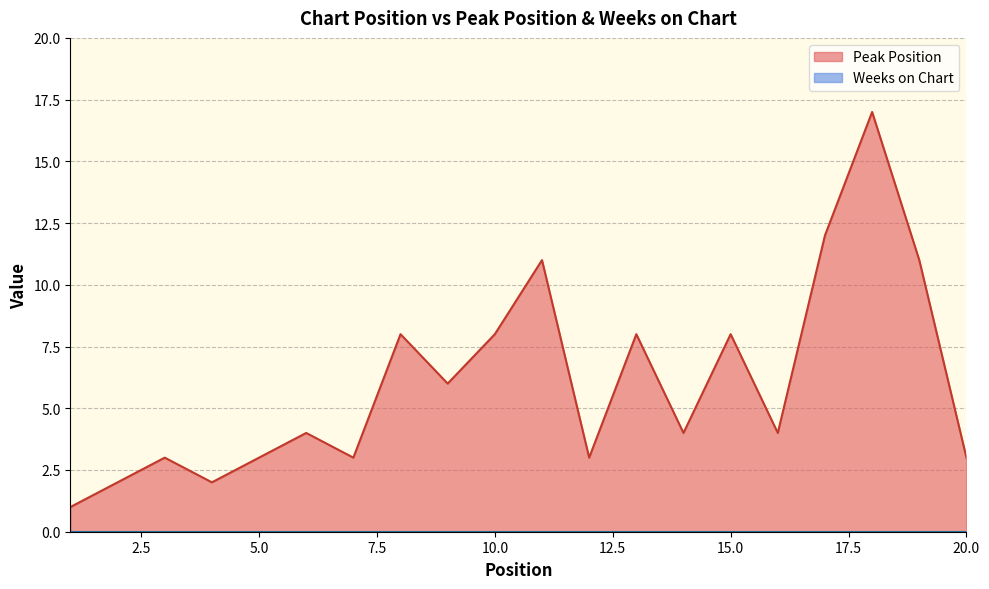

Rank the categories by value from highest to lowest.

18, 17, 11, 19, 8, 10, 13, 15, 9, 6, 14, 16, 3, 5, 7, 12, 20, 2, 4, 1